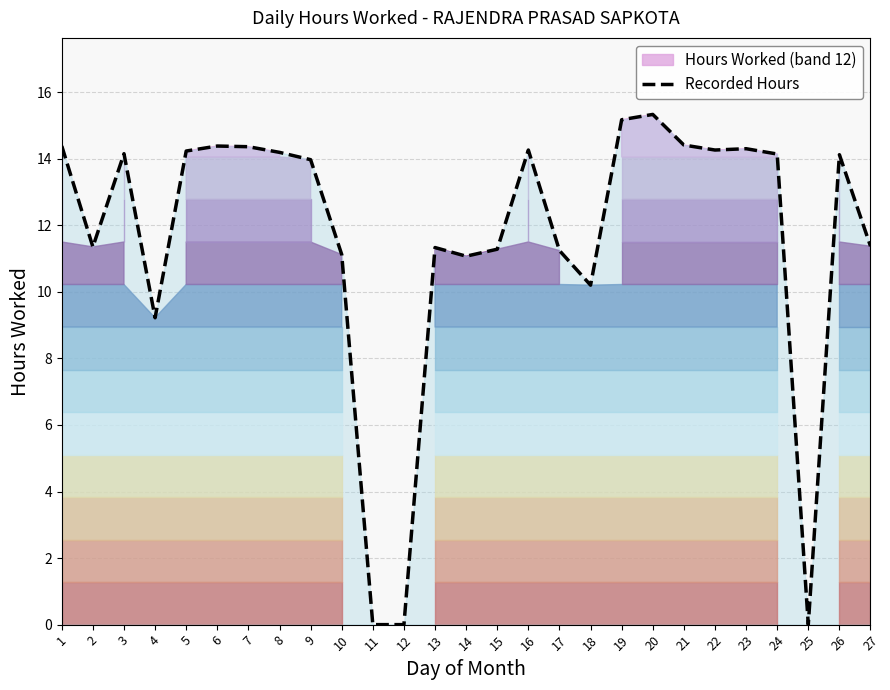

At which label does the data first exceed 14?

1